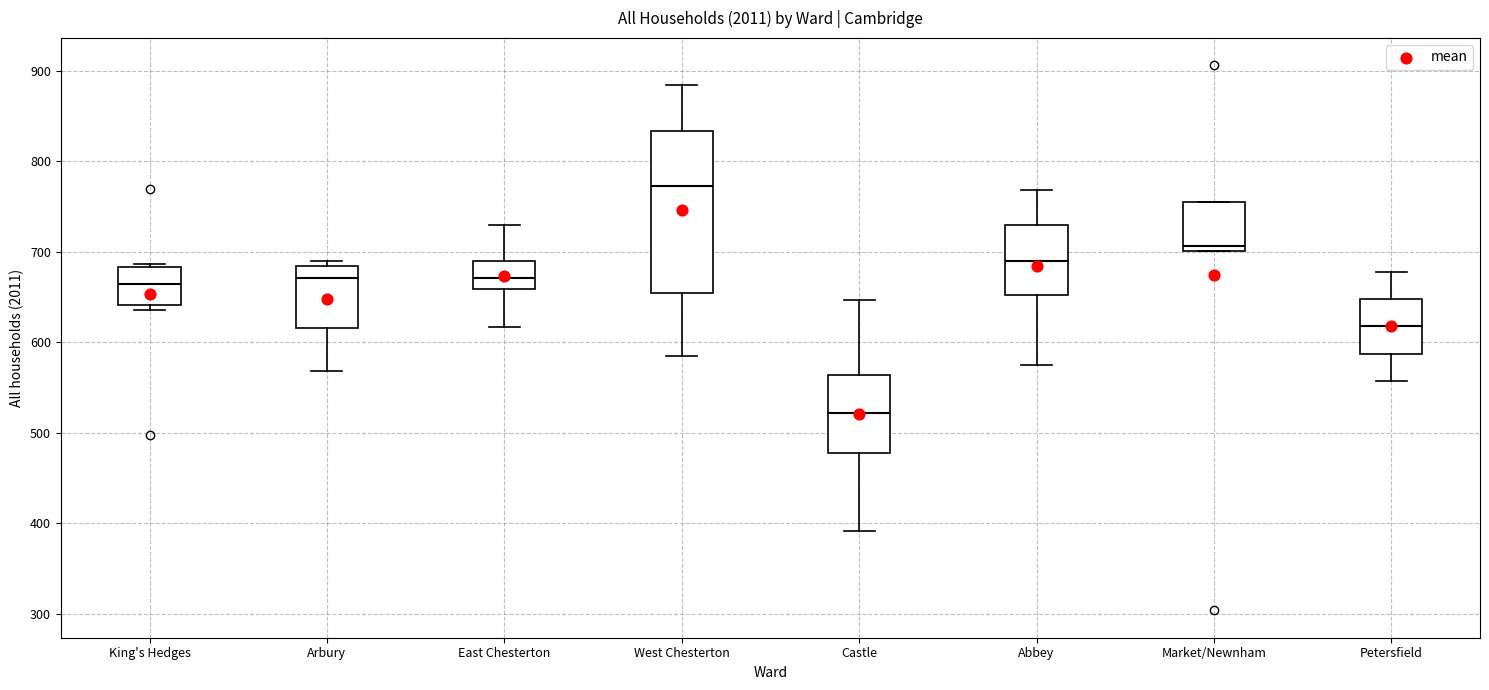

Comparing the boxes themselves (not the whiskers), which one is the tallest?

West Chesterton